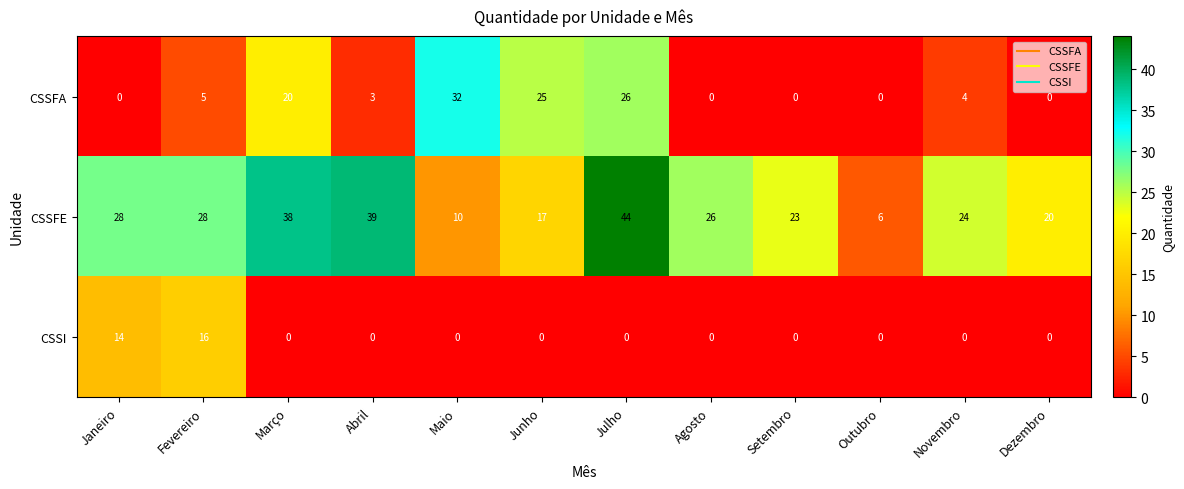

Is it true that CSSI equals 14 at Janeiro?

True